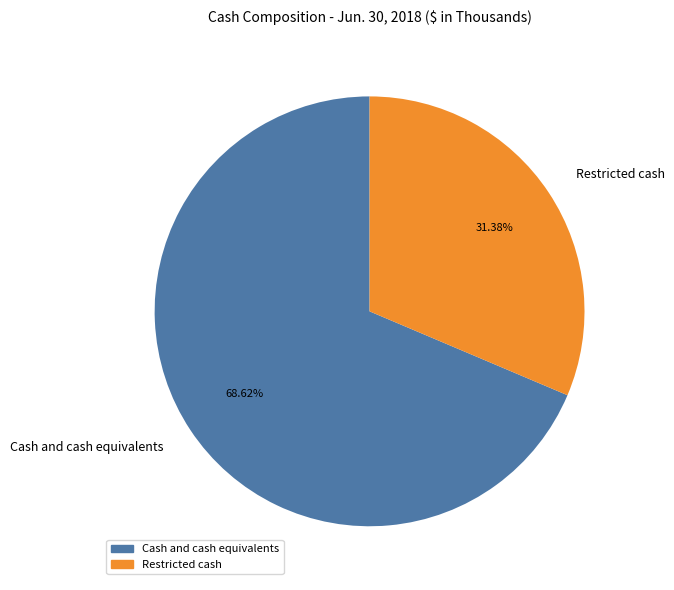

To the nearest percent, what is the difference between the largest and smallest slice percentages?

37%